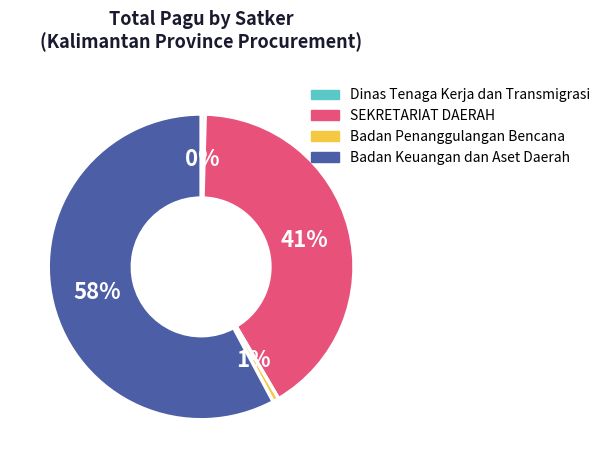

To the nearest percent, what is the average slice percentage?

25%